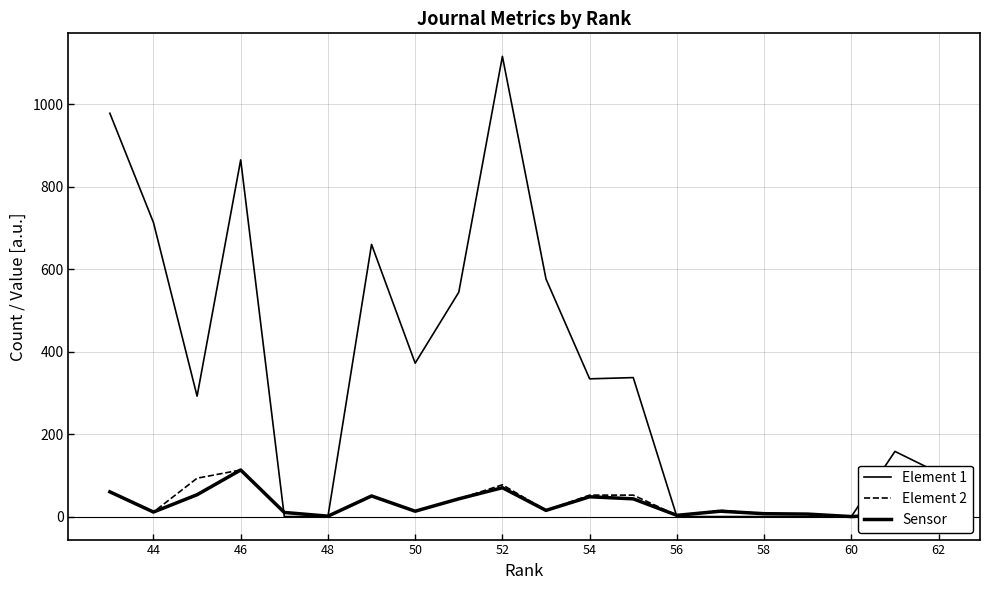

What is the maximum value shown in the chart?

1116